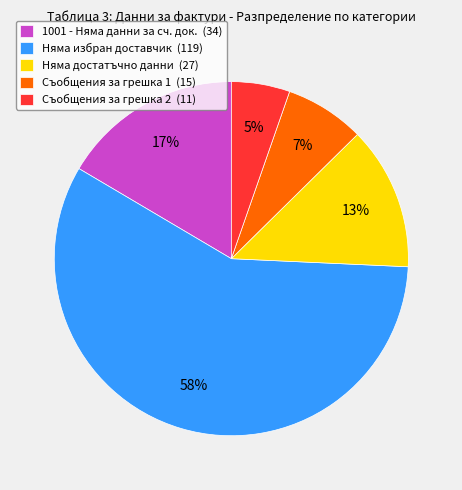

Approximately how many times larger is the value at Няма достатъчно данни (27) compared to 1001 - Няма данни за сч. док. (34)?

0.8